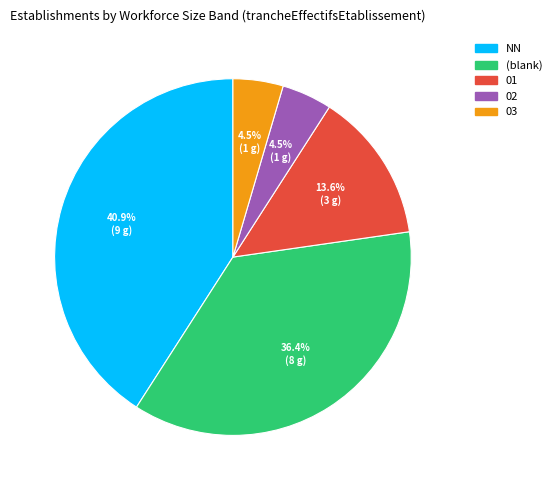

How many slices are in this pie chart?

5